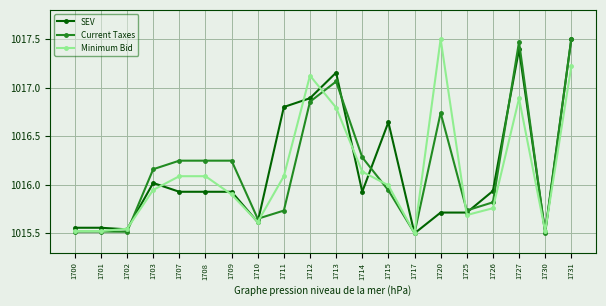

Which series has the largest total across all categories?

Current Taxes